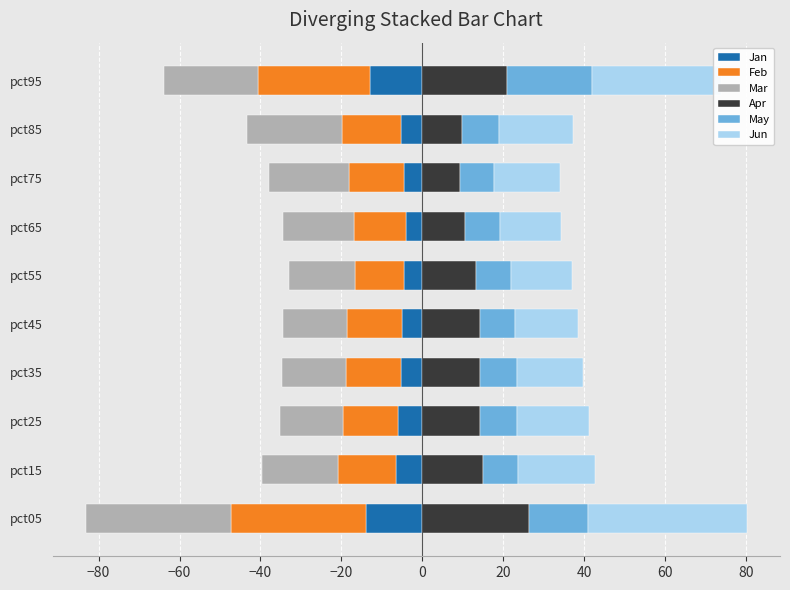

Read the May value at pct75.

8.5